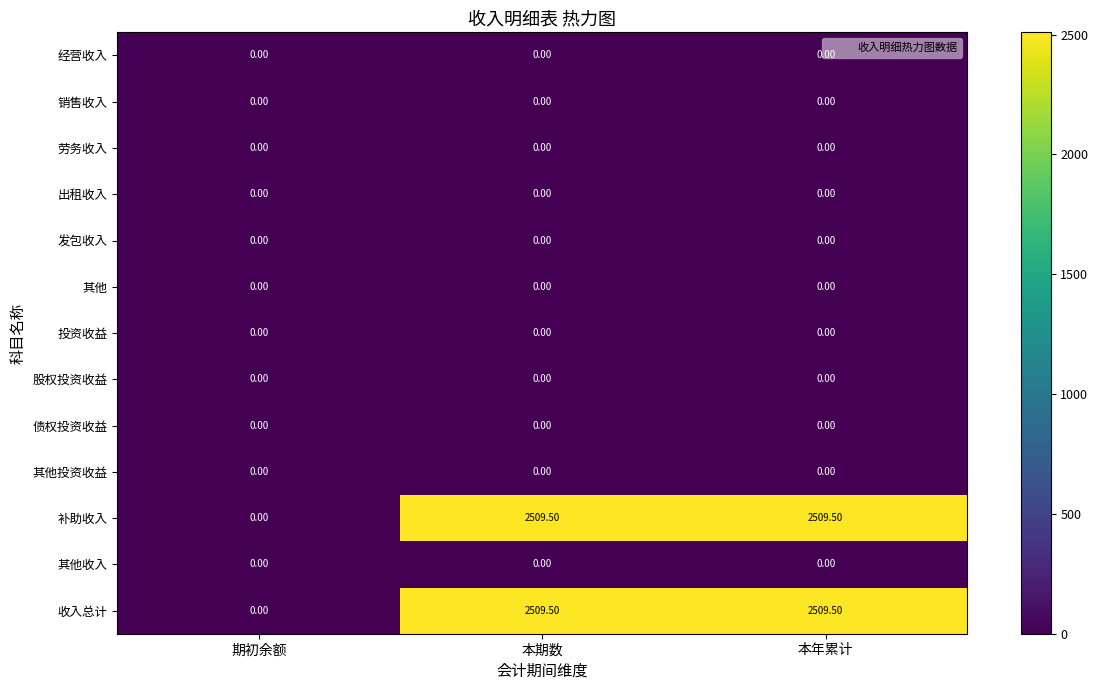

What is the sum of all 补助收入 values?

5019.0